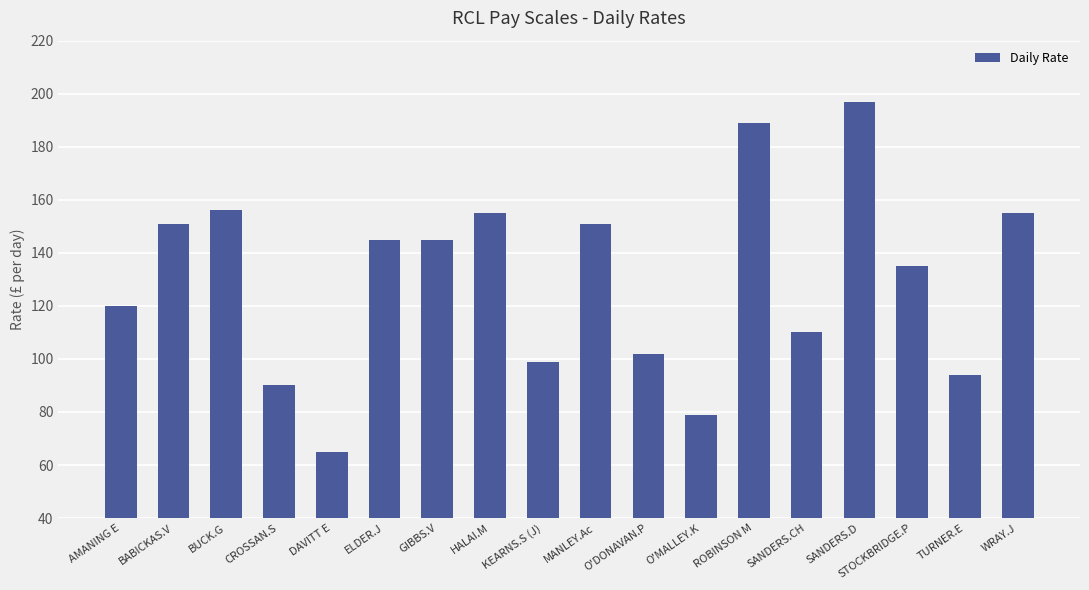

How many series are shown in this chart?

1